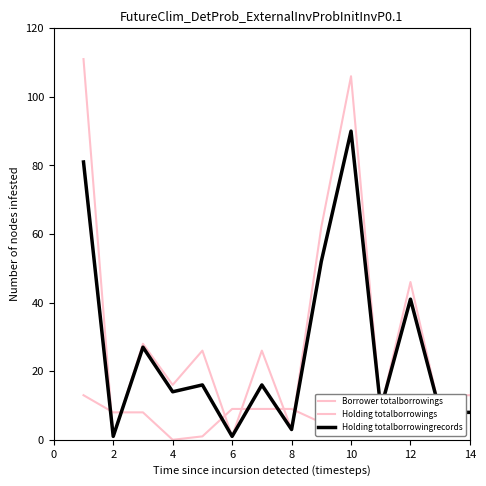

Which series changed the most between 4 and 14?

Borrower totalborrowings